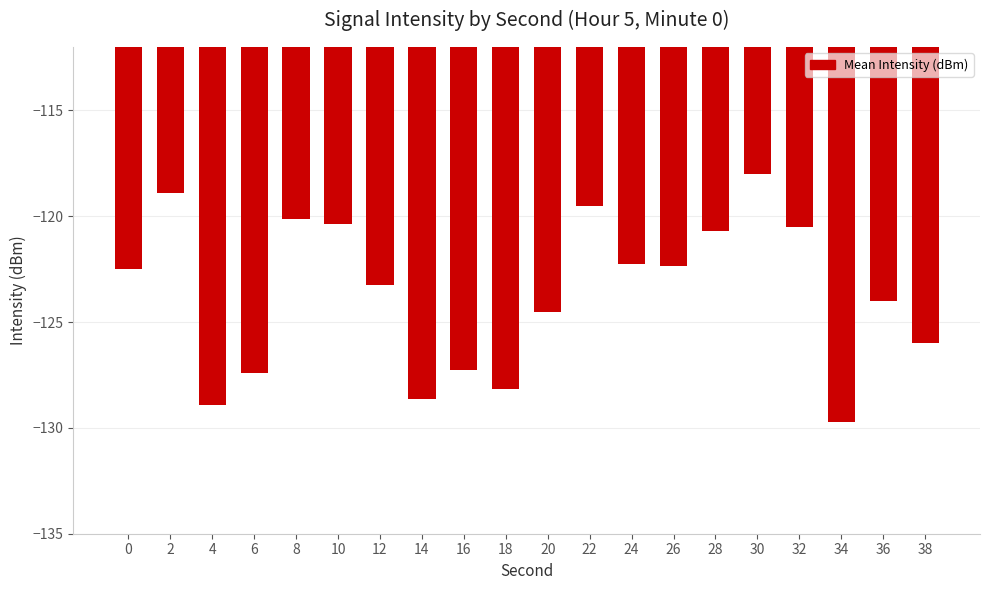

True or false: the data shows -171.8 at 12.

False